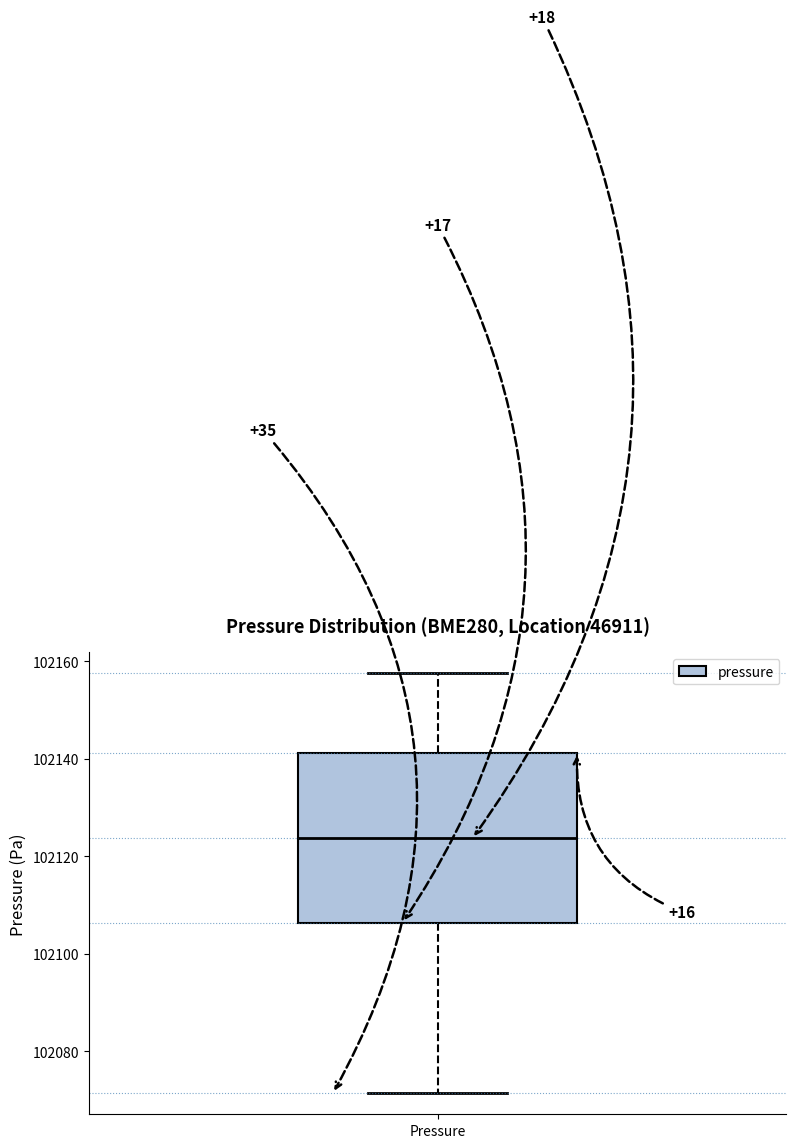

Where does the median line of the box for Pressure sit on the y-axis? The values are not printed on the chart, so give them approximately, as read against the axis.

102124